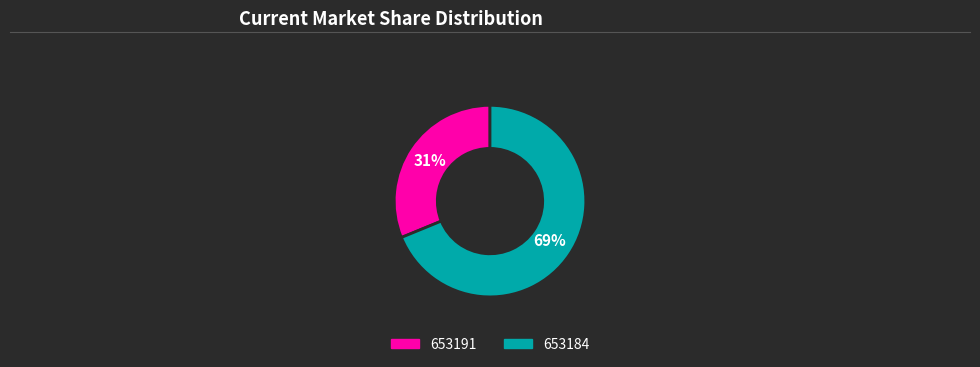

Is it true that 653184 is 57% of the pie?

False